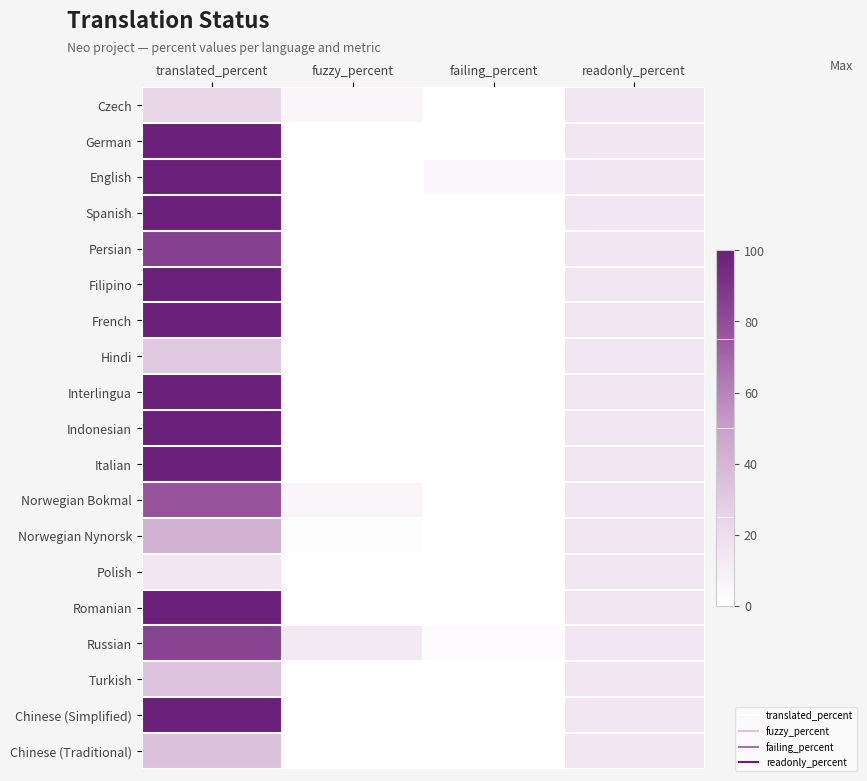

Which category has the highest value across all series?

translated_percent